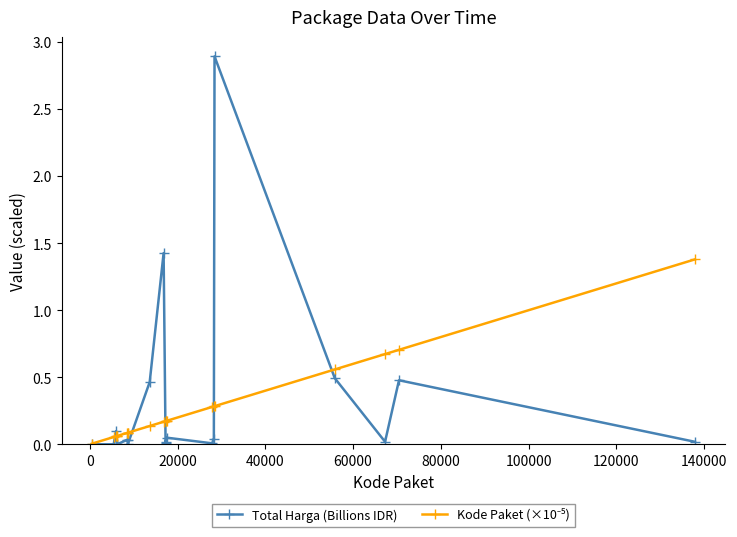

What is the value of the Total Harga (Billions IDR) point at the 16th from the left?

2.9